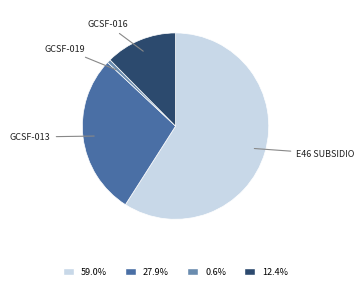

Is there a majority slice in this chart?

Yes